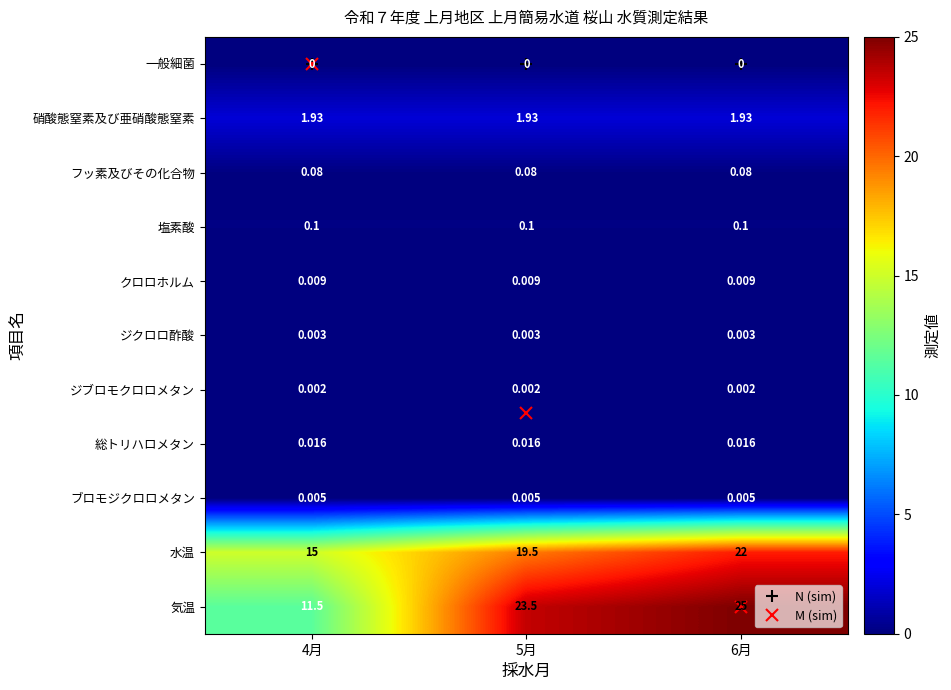

Which series changed the most between 4月 and 6月?

気温